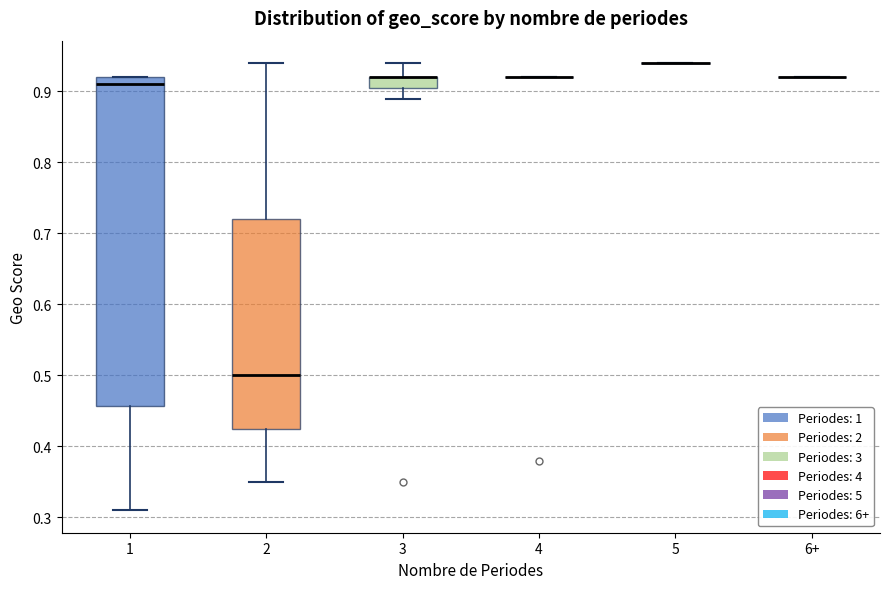

Comparing the boxes themselves (not the whiskers), which one is the tallest?

1